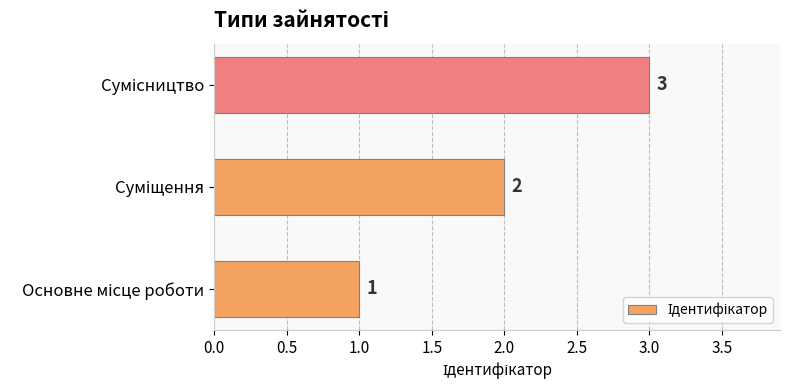

Are the bars grouped side by side (vs. stacked)?

No